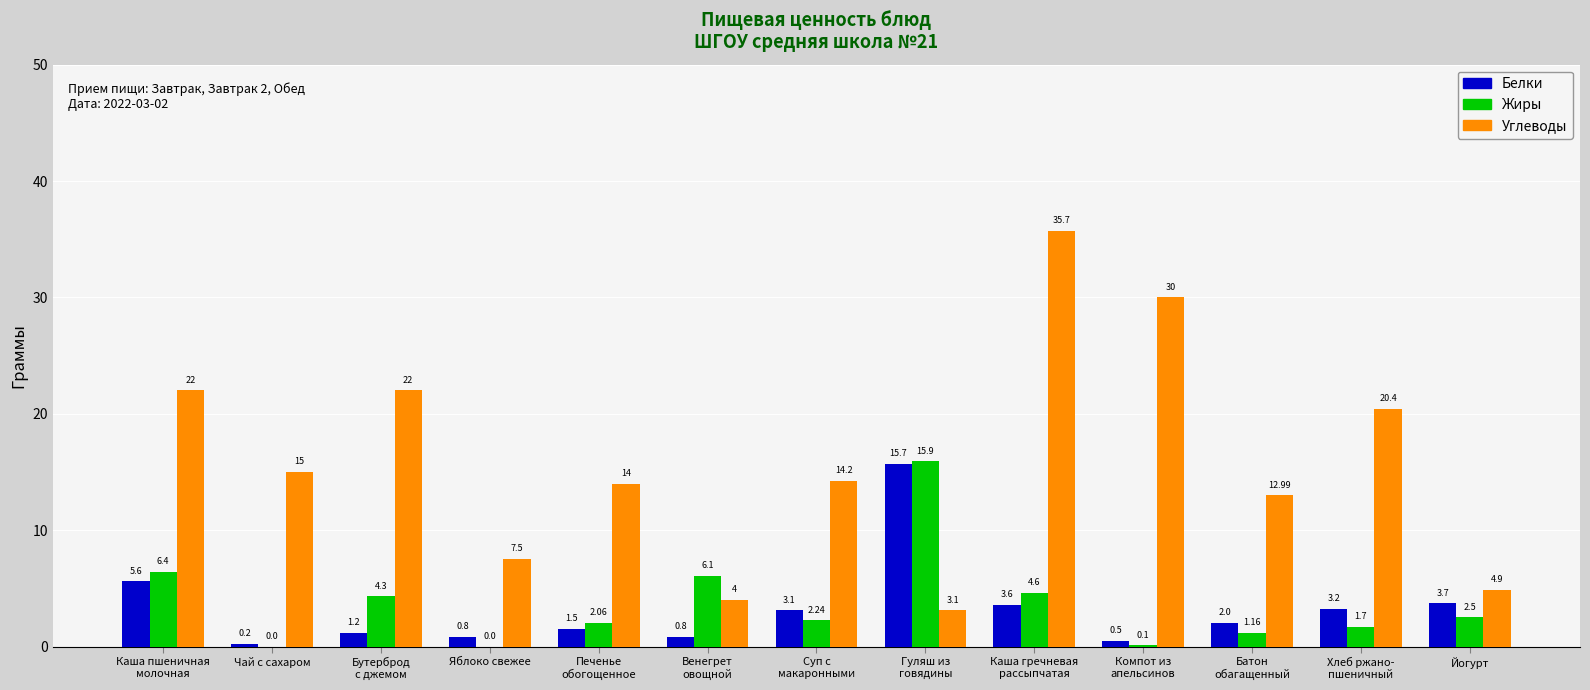

How many series are shown in this chart?

3